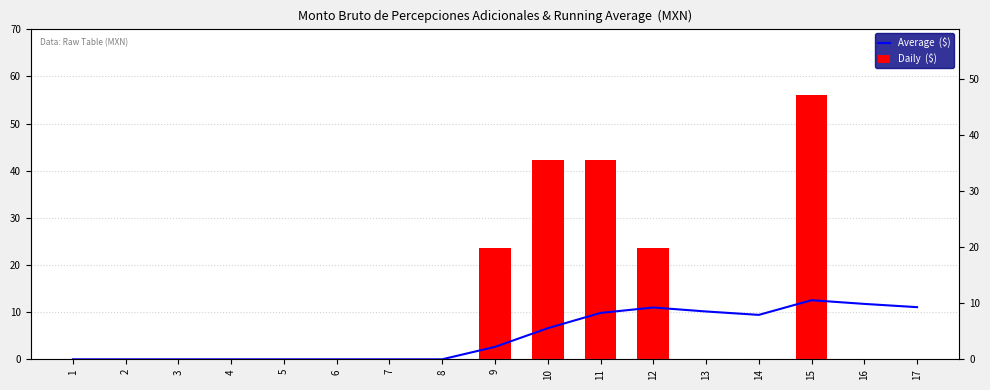

Rank the categories by Average  ($) value from lowest to highest.

1, 2, 3, 4, 5, 6, 7, 8, 9, 10, 14, 11, 13, 12, 17, 16, 15